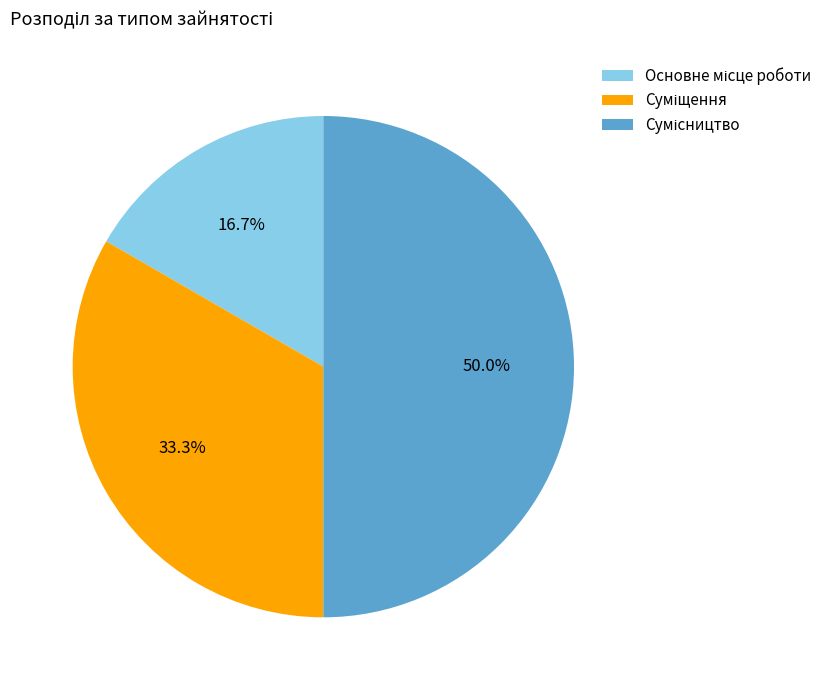

What percentage is the Основне місце роботи slice, to the nearest percent?

17%